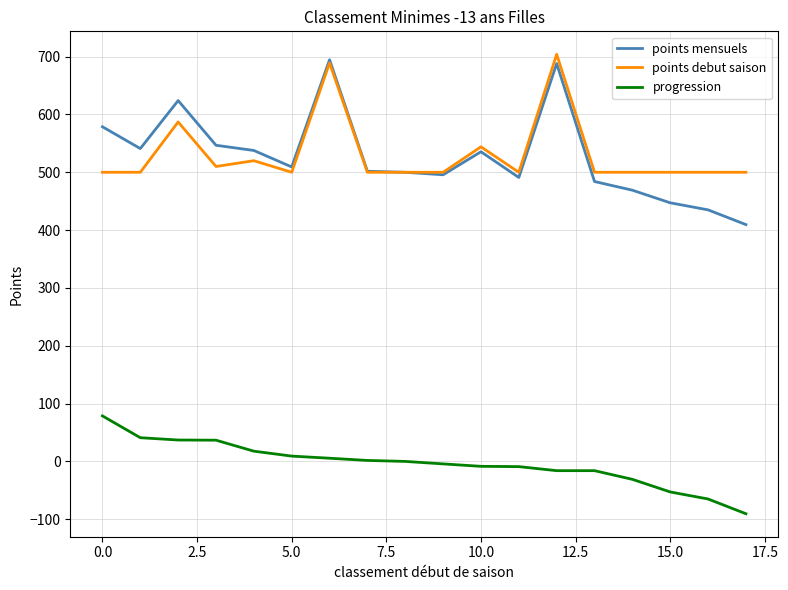

At how many categories does at least one series exceed 111?

18